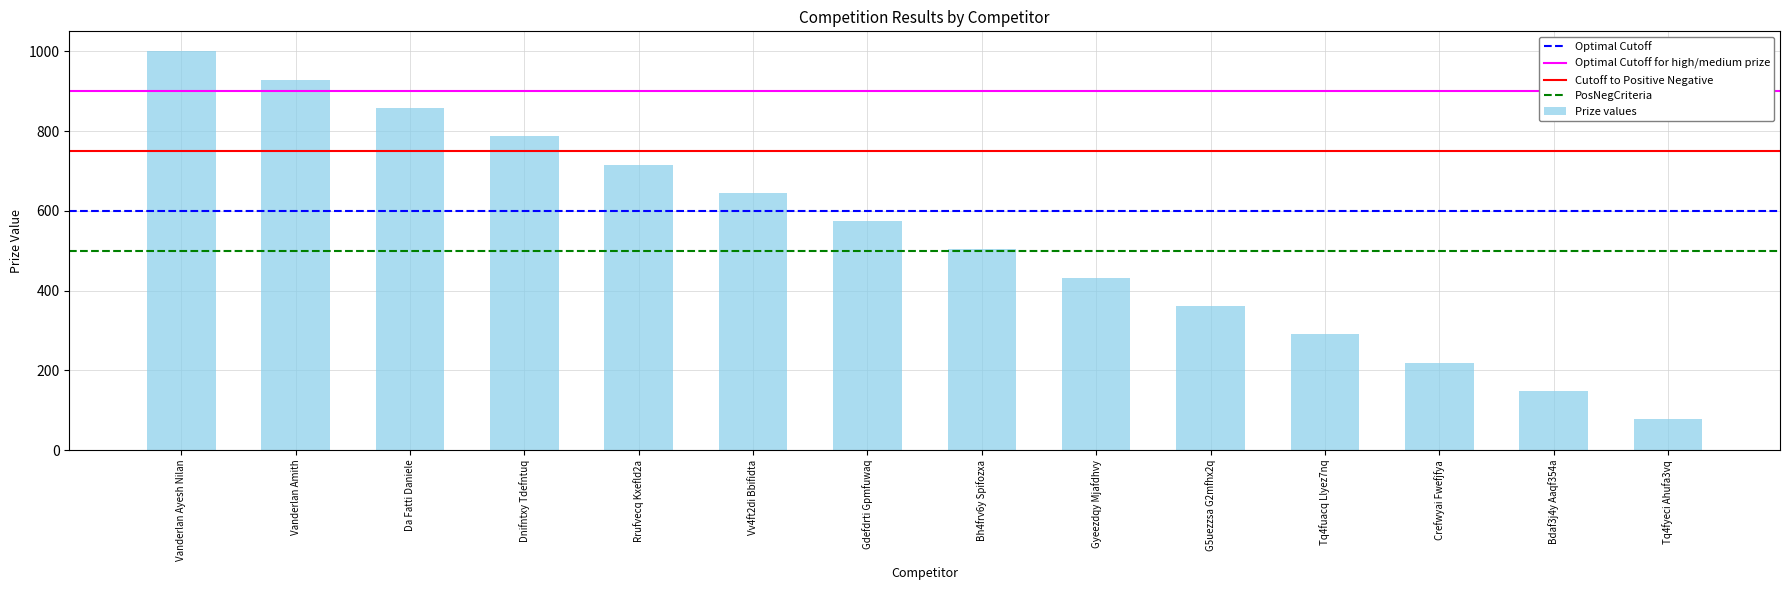

Reading left to right, what are all the values shown in this chart?

1000	929	858	787	716	645	574	503	432	361	290	219	148	77